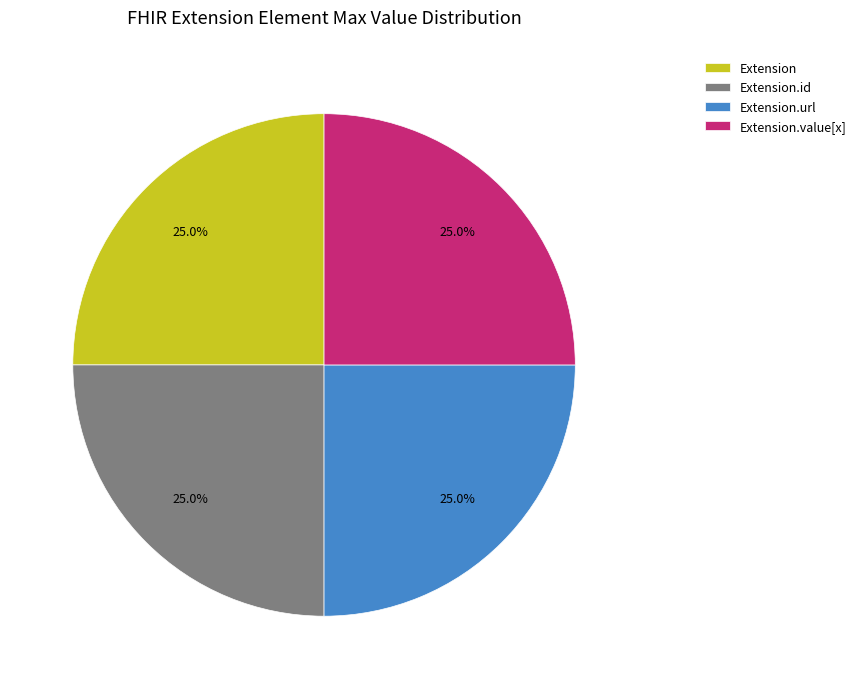

To the nearest percent, what is the difference between the largest and smallest slice percentages?

0%